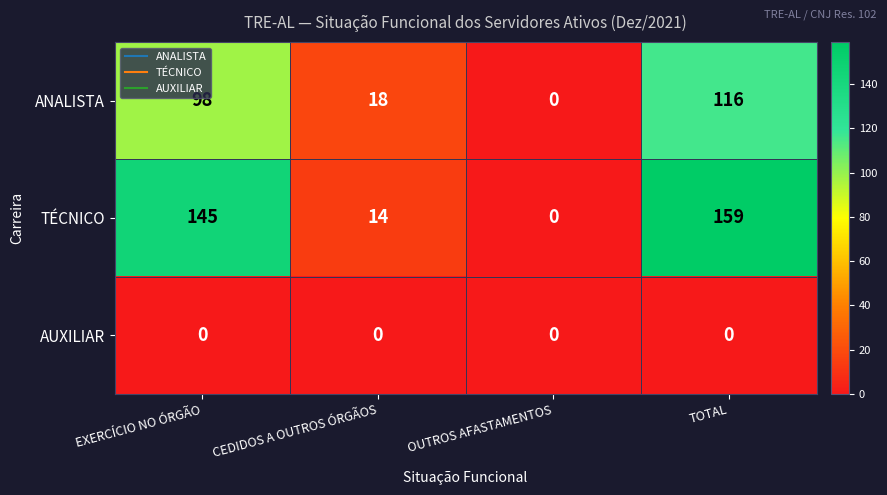

The value of ANALISTA at OUTROS AFASTAMENTOS is 75. True or false?

False